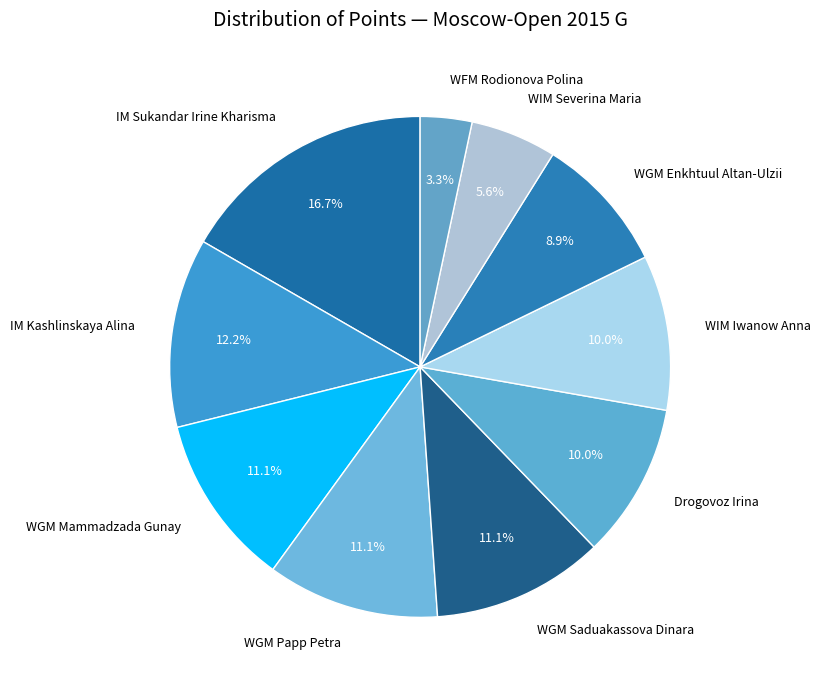

Do Drogovoz Irina and WGM Enkhtuul Altan-Ulzii together represent more than half of the pie?

No